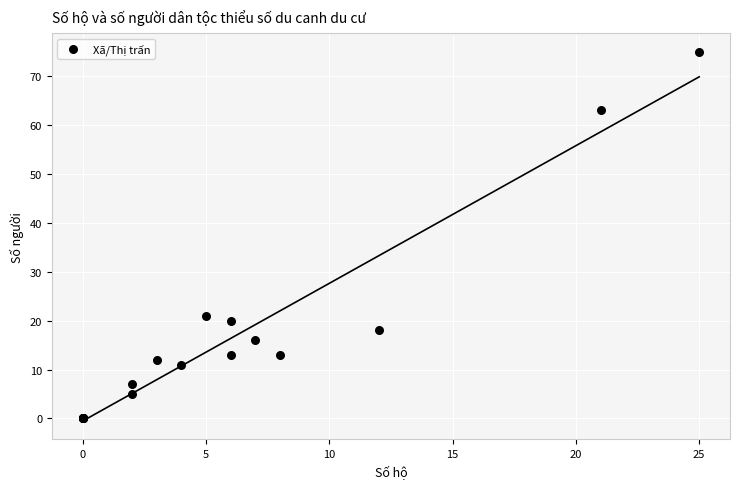

What Y value in the scatter plot is closest to 37?

21